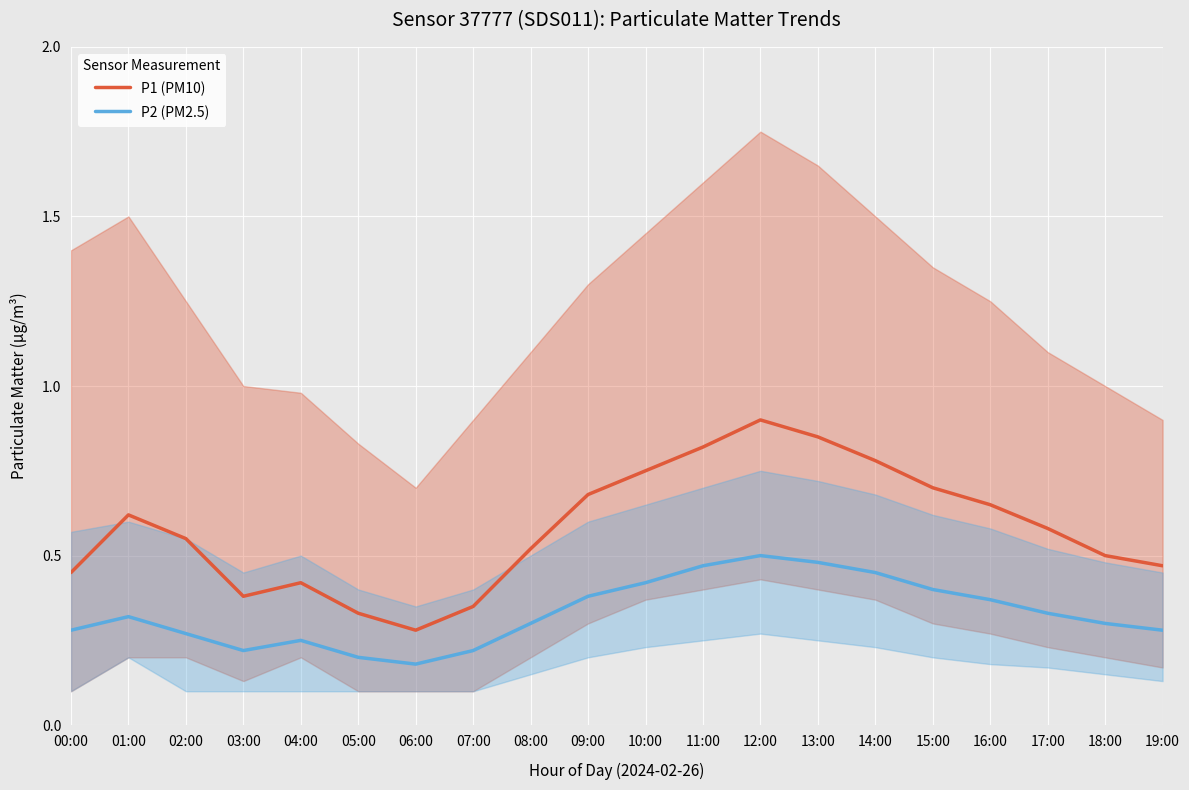

At 03:00, list the series in order from smallest to largest.

P2 (PM2.5), P1 (PM10)